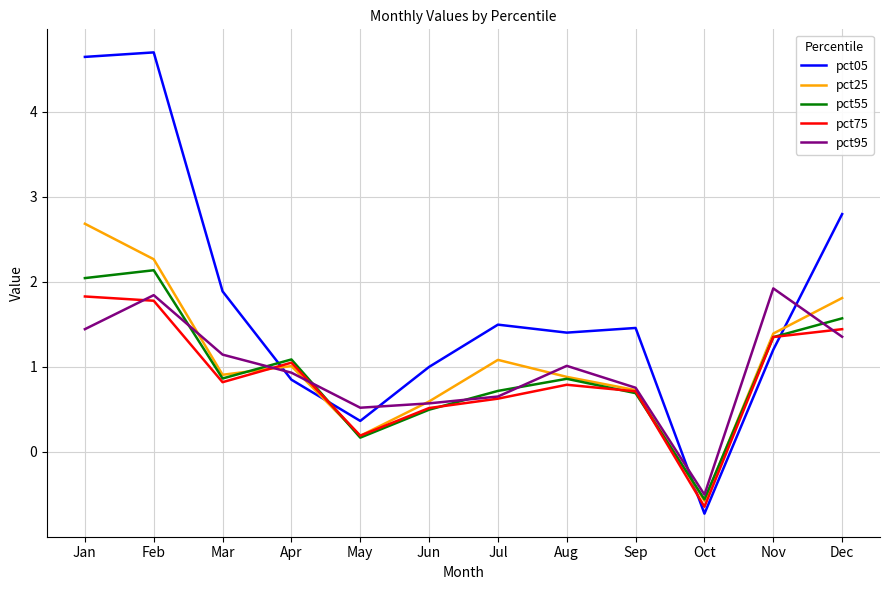

After their last crossing, which series has the higher values: pct25 or pct05?

pct05